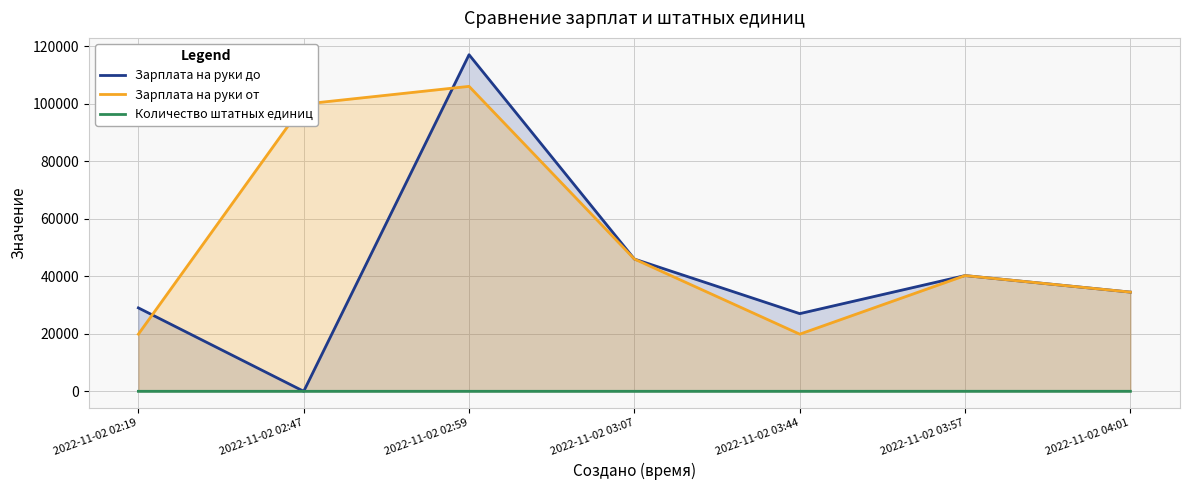

What is the total value across all series at 2022-11-02 03:57?

80468.0